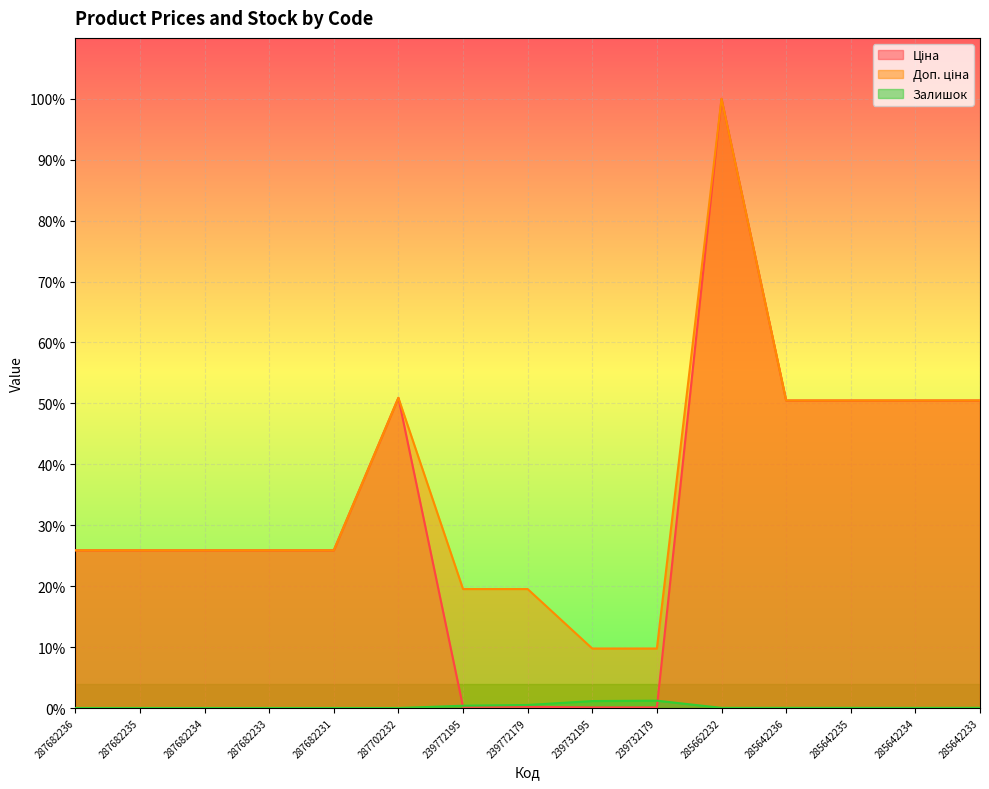

True or false: Доп. ціна and Ціна cross at least once.

False